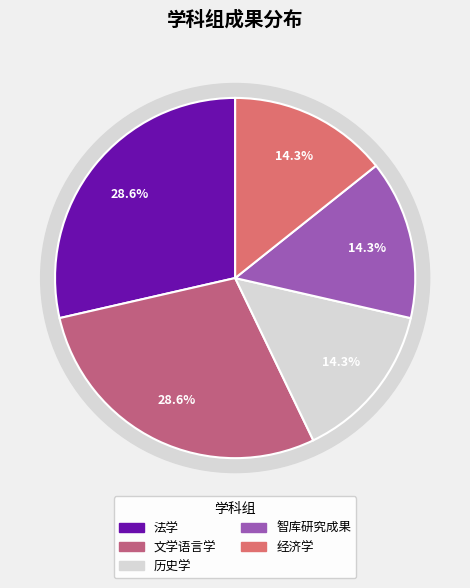

Which category has the biggest portion of the pie?

法学